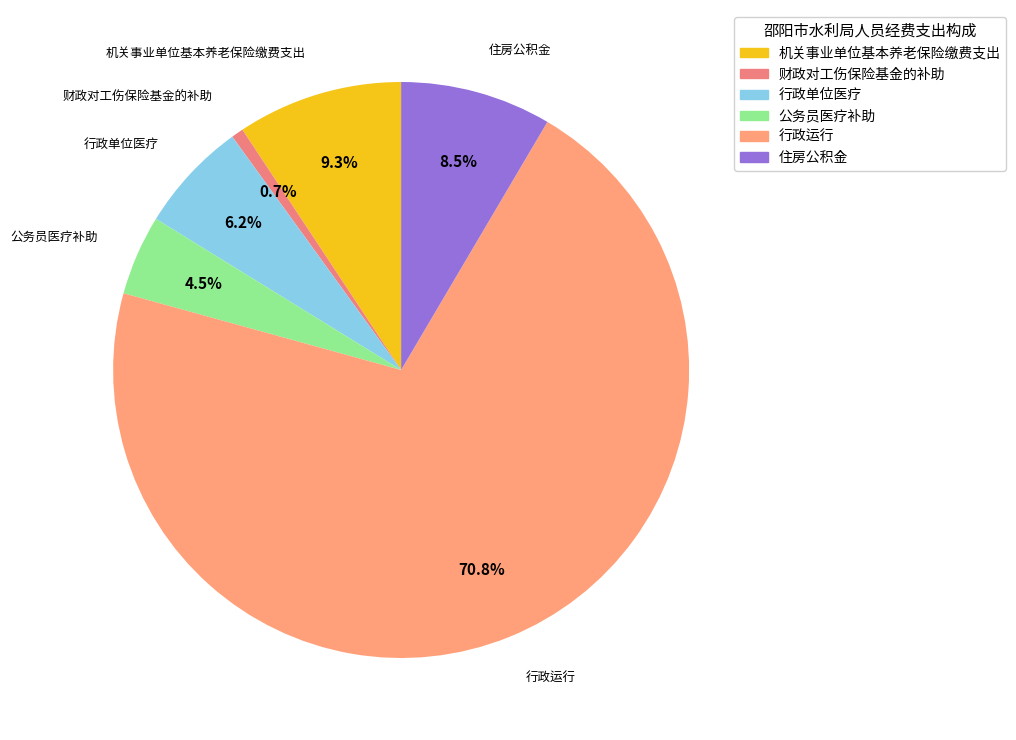

Between 机关事业单位基本养老保险缴费支出 and 行政运行, which is larger?

行政运行